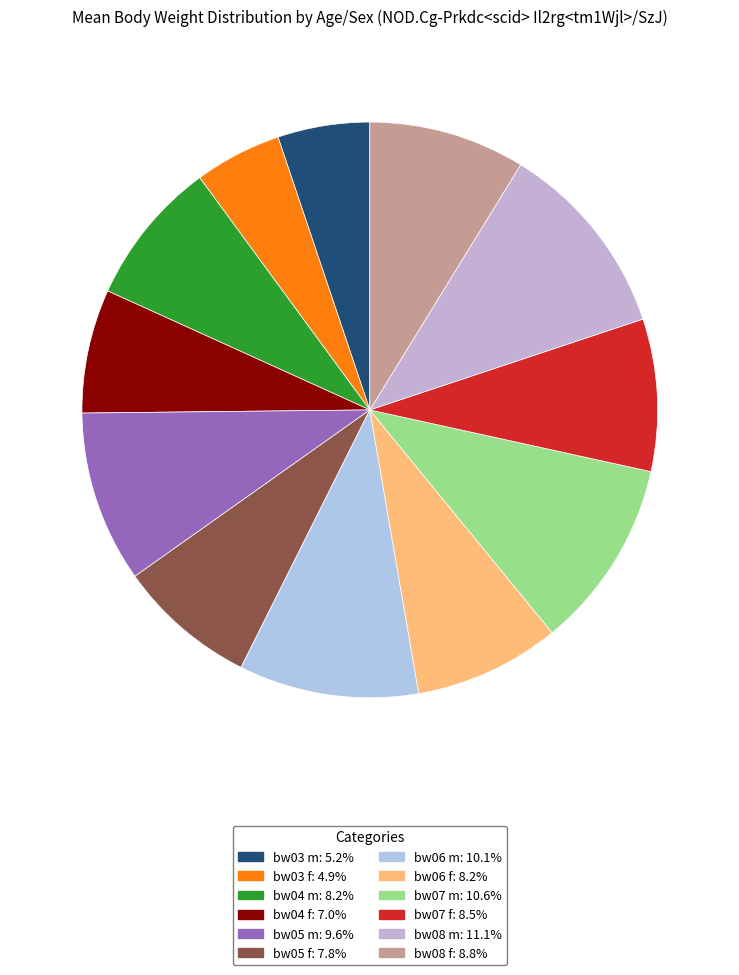

Does any single category account for the majority?

No